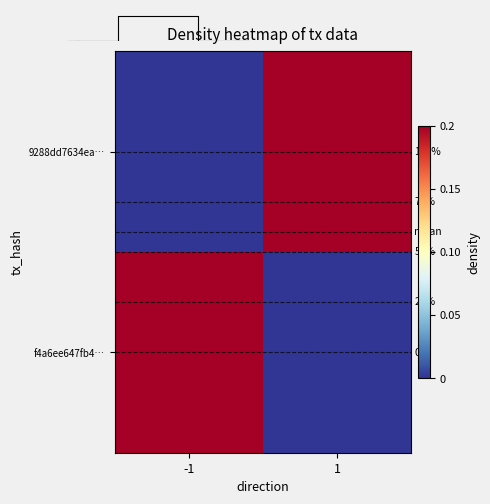

List the series in order of their peak value, lowest first.

9288dd7634ea…, f4a6ee647fb4…